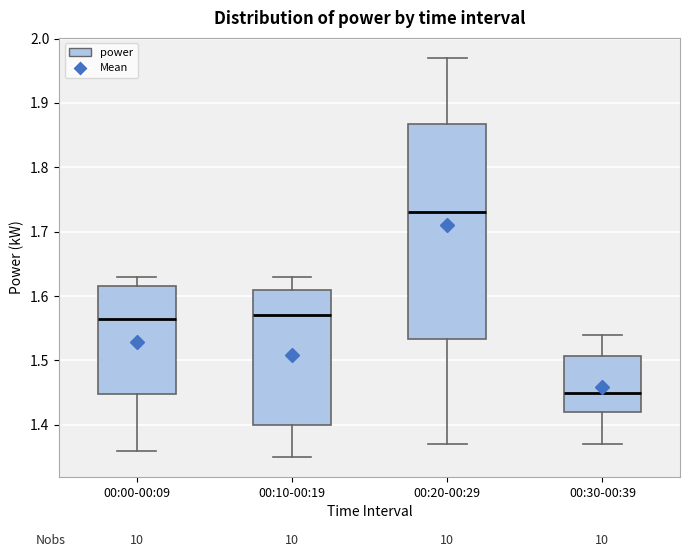

Reading left to right, transcribe this box plot: for each box, give where its median line is, the range the box spans, and where its two whiskers end, as read against the y-axis. The values are not printed on the chart, so give them approximately, as read against the axis.

00:00-00:09: median 1.57, box 1.45 to 1.62, whiskers 1.36 to 1.63
00:10-00:19: median 1.57, box 1.40 to 1.61, whiskers 1.35 to 1.63
00:20-00:29: median 1.73, box 1.53 to 1.87, whiskers 1.37 to 1.97
00:30-00:39: median 1.45, box 1.42 to 1.51, whiskers 1.37 to 1.54